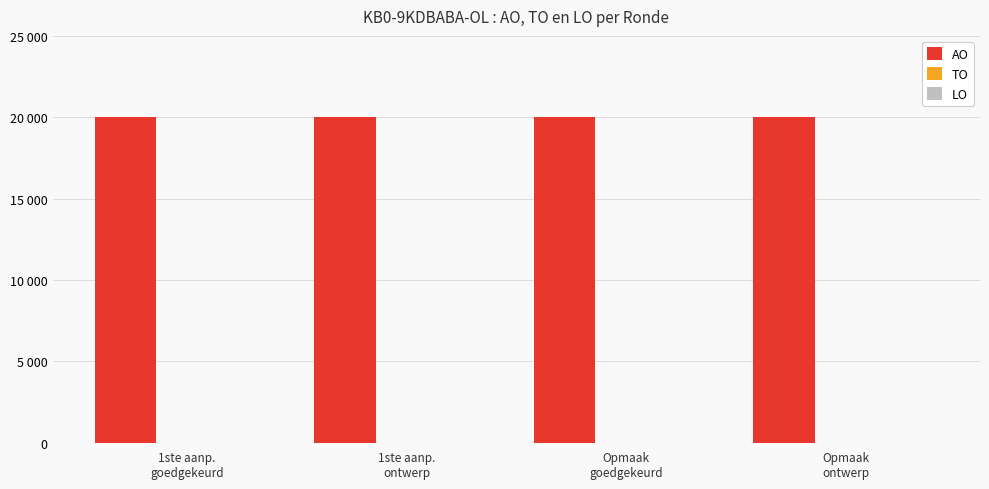

The value of LO at Opmaak
goedgekeurd is 0. True or false?

True